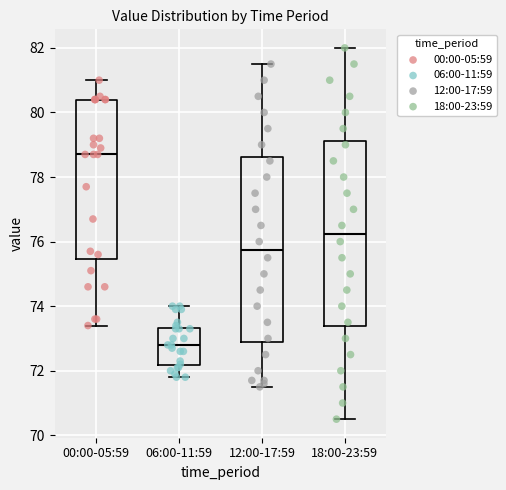

Reading left to right, read every box against the y-axis: the position of its median line, the range the box covers, and the ends of its whiskers. The values are not printed on the chart, so give them approximately, as read against the axis.

00:00-05:59: median 78.8, box 75.4 to 80.4, whiskers 73.4 to 81.0
06:00-11:59: median 72.8, box 72.2 to 73.4, whiskers 71.8 to 74.0
12:00-17:59: median 75.8, box 72.8 to 78.6, whiskers 71.6 to 81.6
18:00-23:59: median 76.2, box 73.4 to 79.2, whiskers 70.6 to 82.0